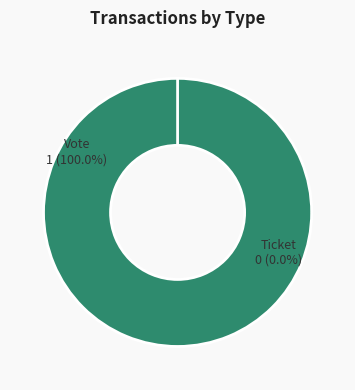

To the nearest percent, what is the difference between the Vote and Ticket slice percentages?

100%